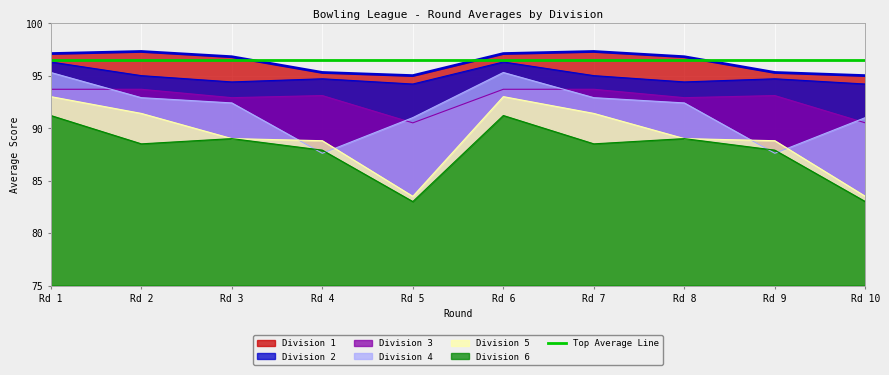

Which series has the largest total across all categories?

Division 1 Avg